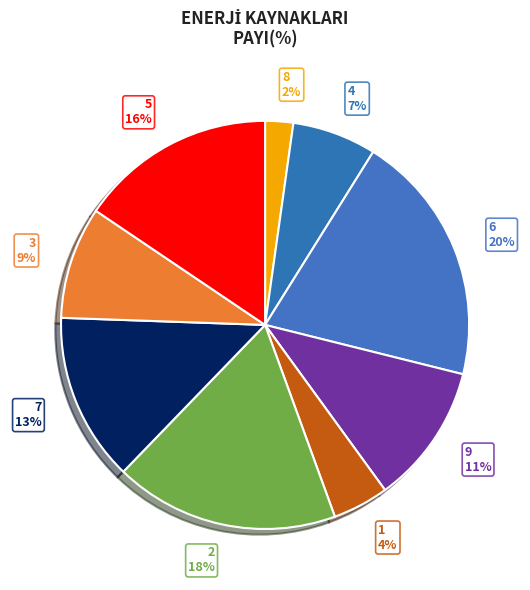

How many slices are in this pie chart?

9